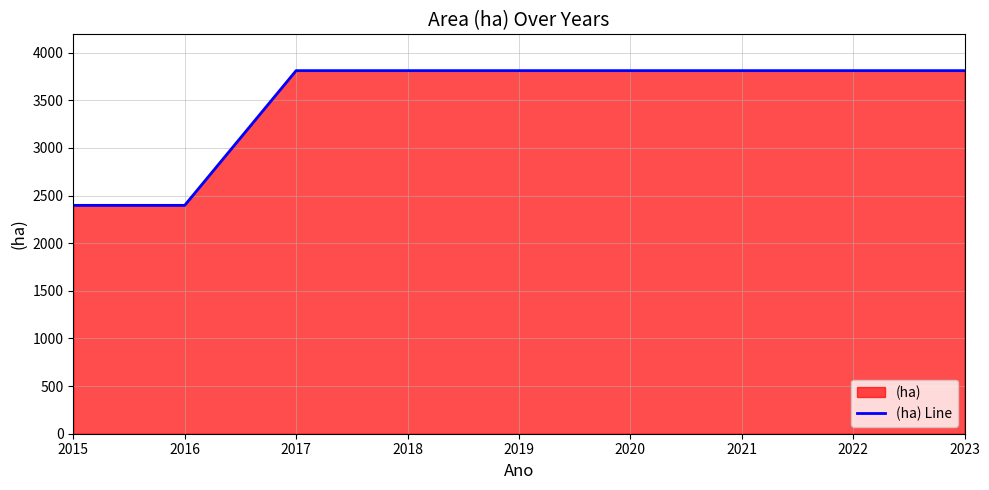

What is the value of the 1st point from the left?

2397.2